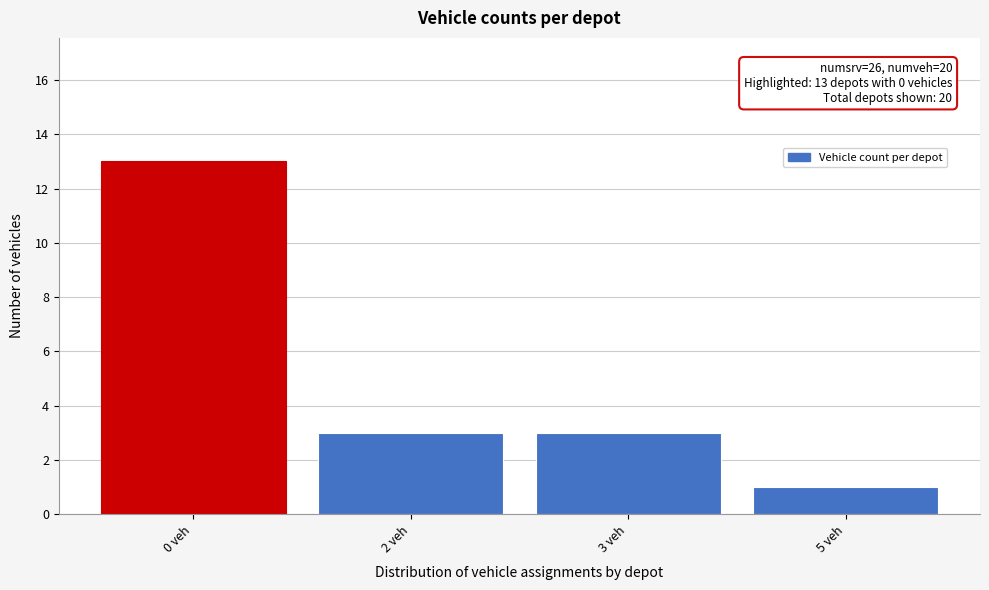

Reading right to left, what are all the values shown in this chart?

5 veh=1	3 veh=3	2 veh=3	0 veh=13